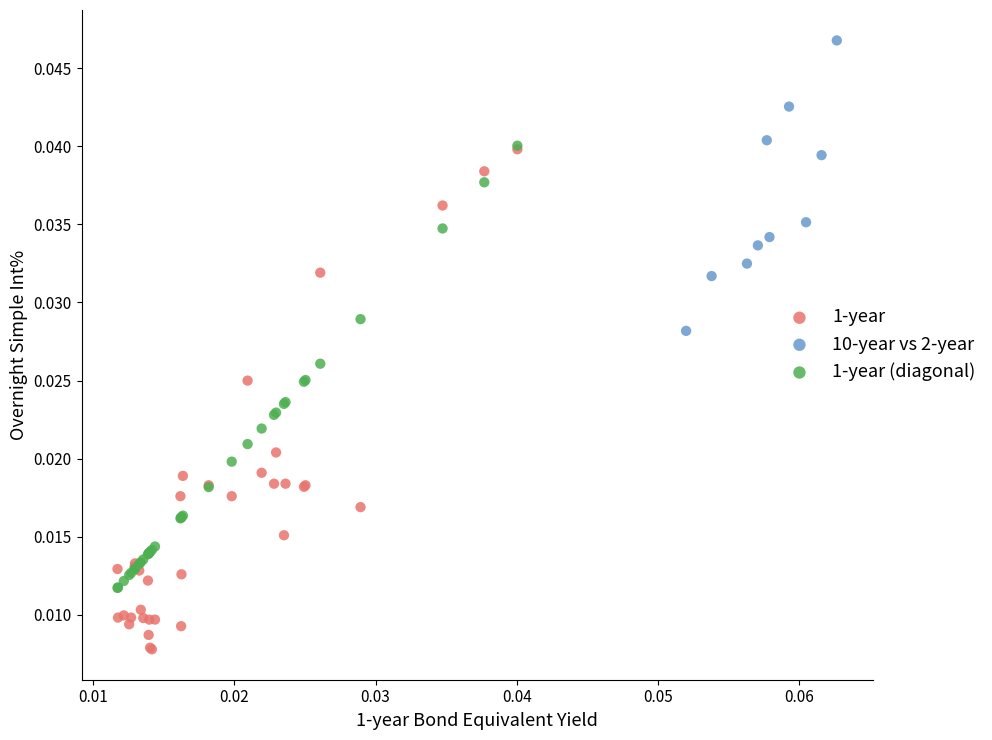

What are all the series names shown in the legend?

1-year, 10-year vs 2-year, 1-year (diagonal)